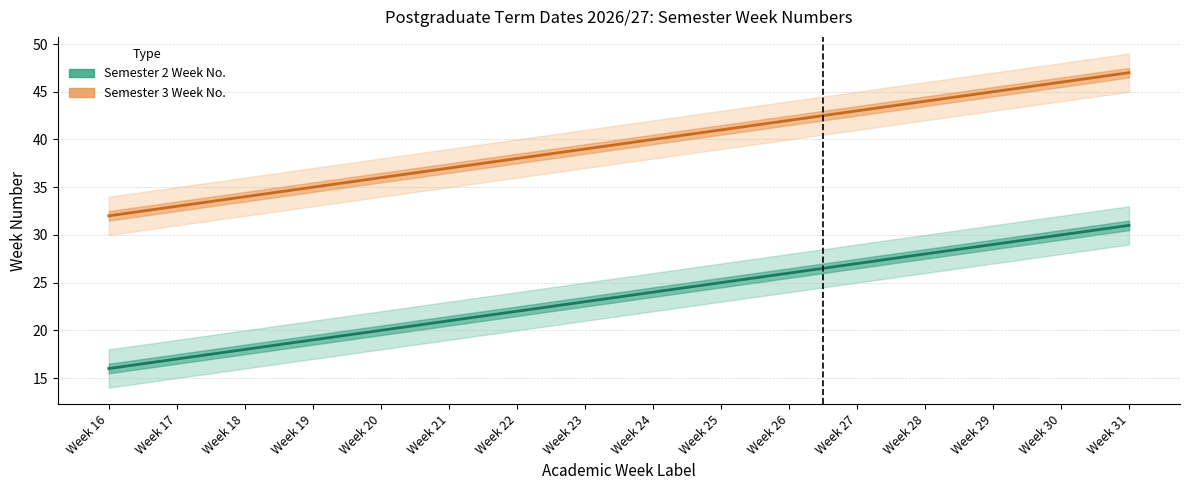

Reading left to right, list all the values displayed in this chart.

Semester 2 Week No.: Week 16=16	Week 17=17	Week 18=18	Week 19=19	Week 20=20	Week 21=21	Week 22=22	Week 23=23	Week 24=24	Week 25=25	Week 26=26	Week 27=27	Week 28=28	Week 29=29	Week 30=30	Week 31=31
Semester 3 Week No.: Week 16=32	Week 17=33	Week 18=34	Week 19=35	Week 20=36	Week 21=37	Week 22=38	Week 23=39	Week 24=40	Week 25=41	Week 26=42	Week 27=43	Week 28=44	Week 29=45	Week 30=46	Week 31=47